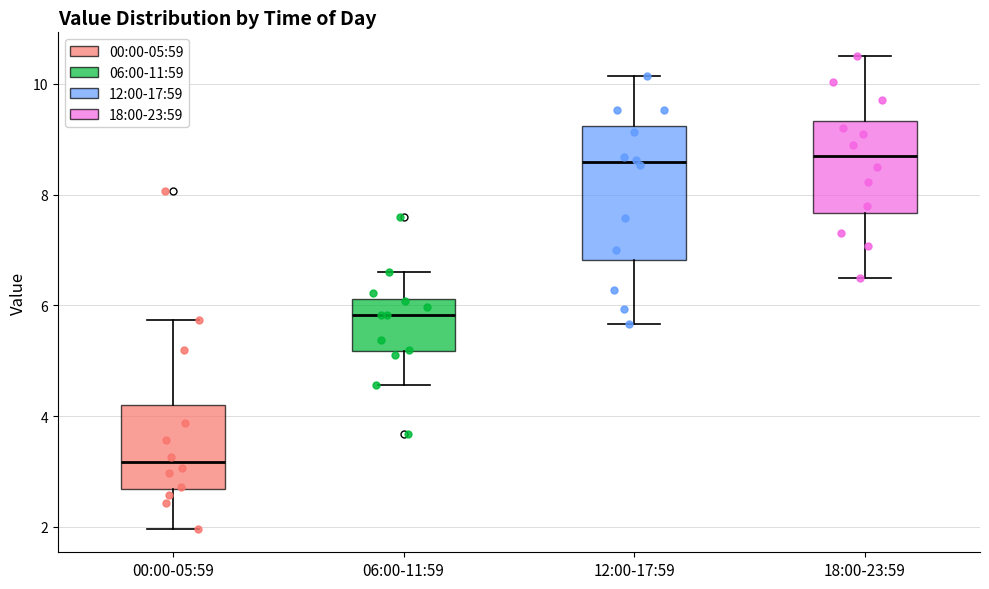

Which box is the tallest, from its lower edge to its upper edge?

12:00-17:59